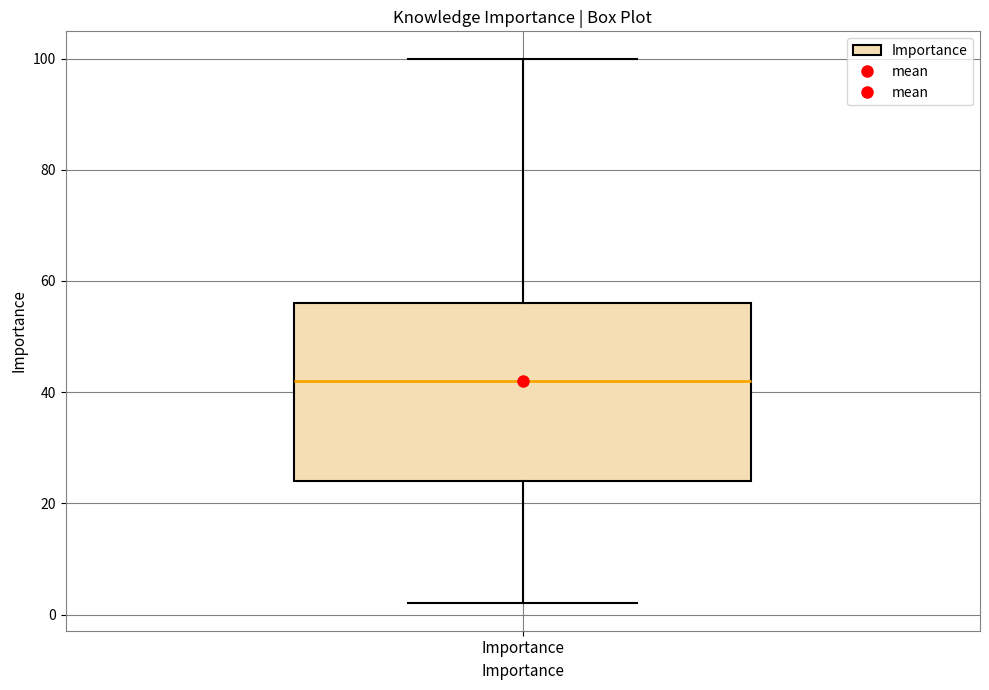

Transcribe this box plot: give where the median line is, the range the box spans, and where the two whiskers end, as read against the y-axis. The values are not printed on the chart, so give them approximately, as read against the axis.

median 42, box 24 to 56, whiskers 2 to 100